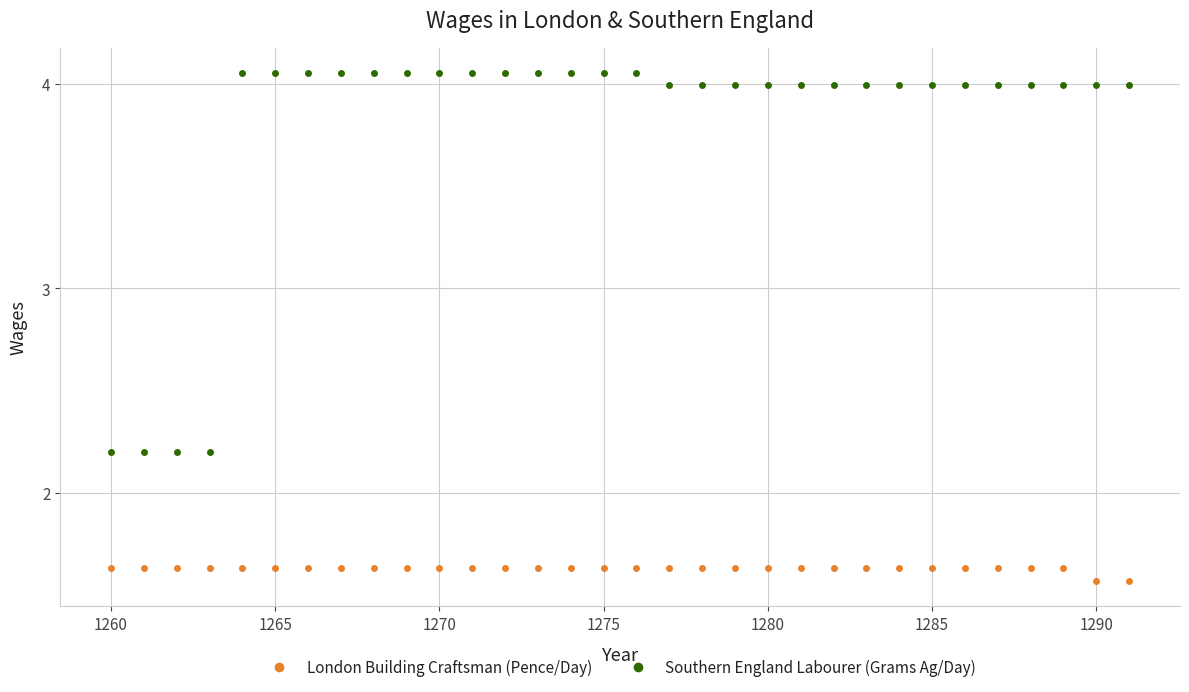

True or false: London Building Craftsman (Pence/Day) and Southern England Labourer (Grams Ag/Day) intersect in this chart.

False